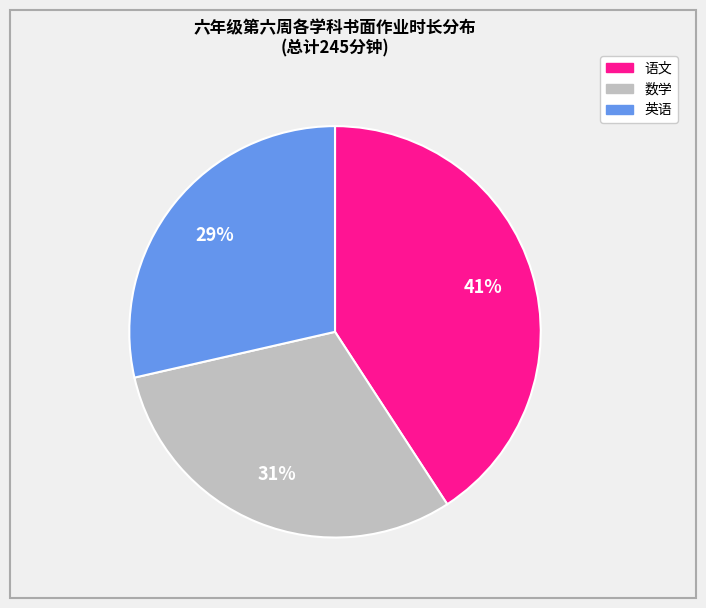

To the nearest percent, what is the average slice percentage?

33%